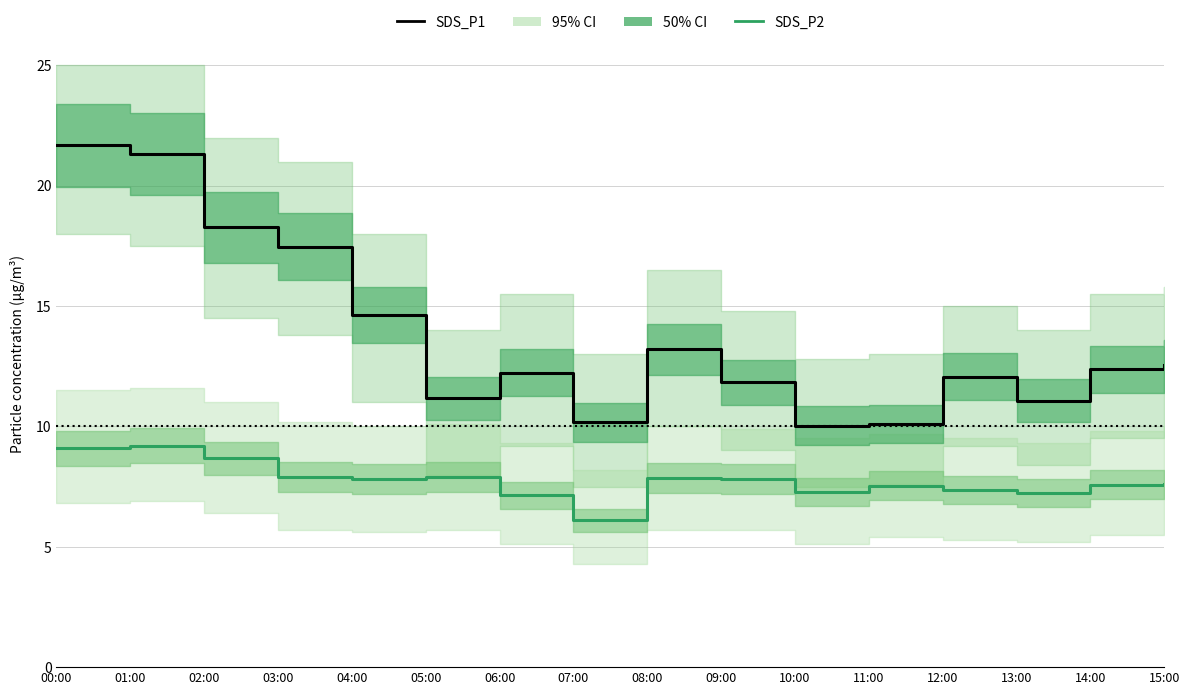

At which label does SDS_P2 median first exceed 7?

00:00